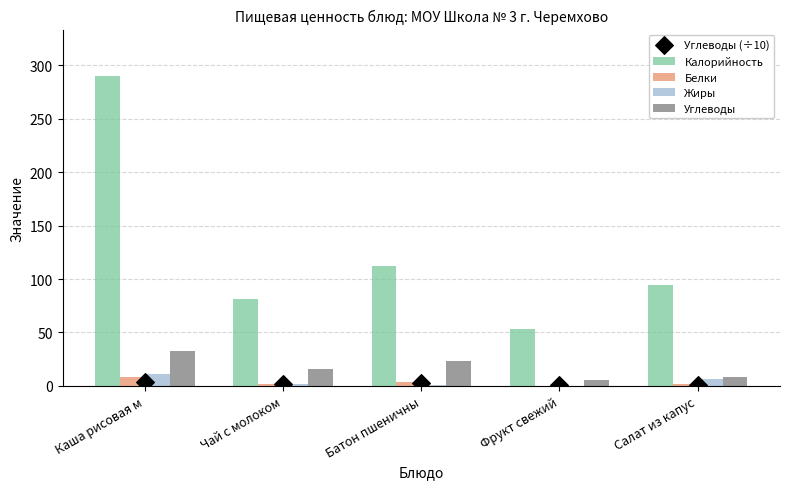

At which category is the sum across all series the highest?

Каша рисовая м